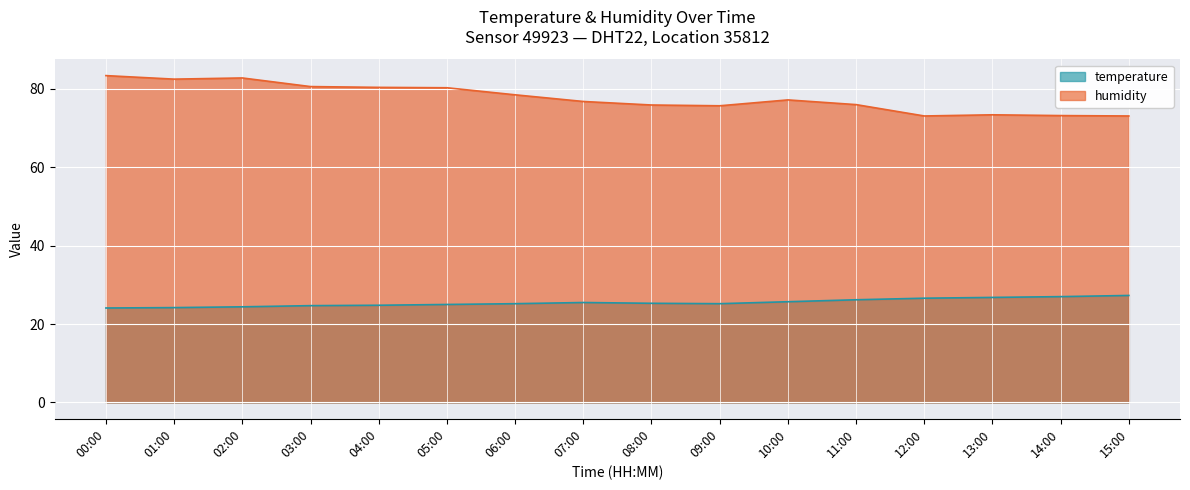

List the series in order of their peak value, highest first.

humidity, temperature